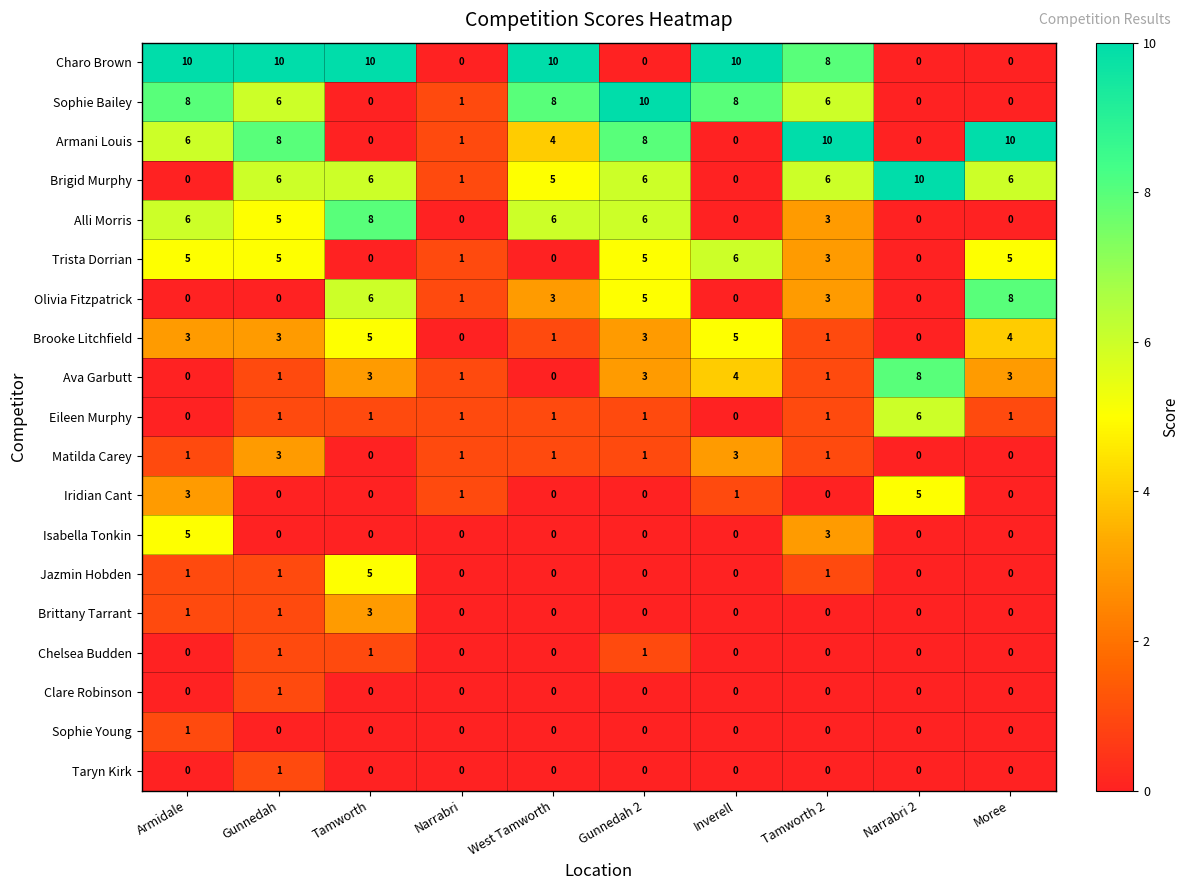

True or false: Brittany Tarrant has a value of 0 at Gunnedah 2.

True